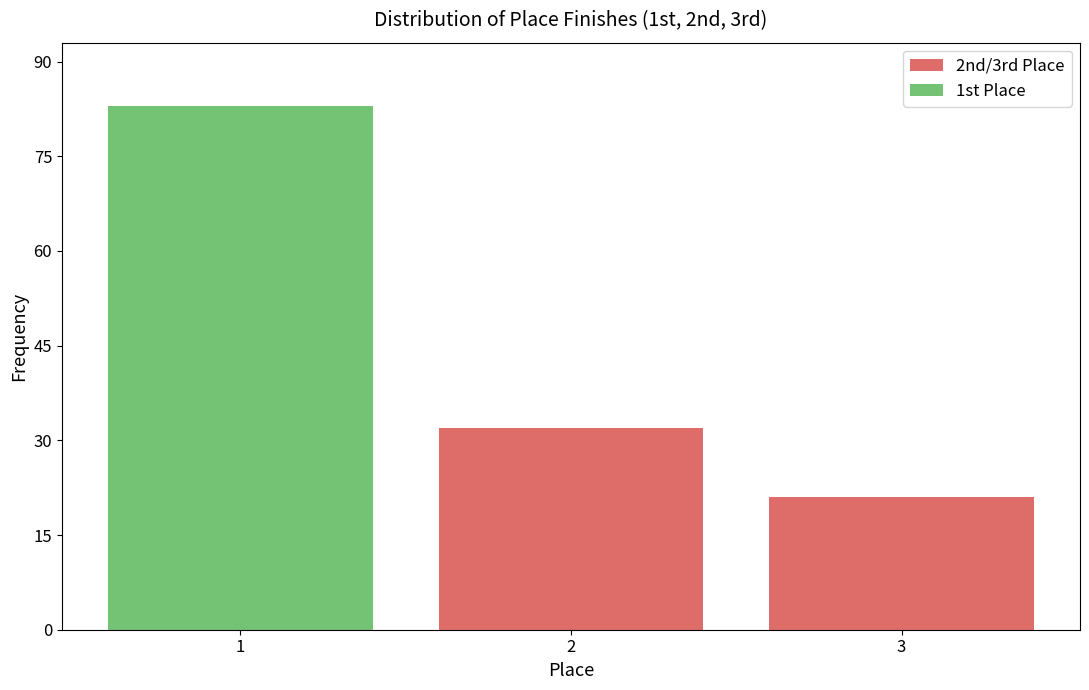

What is the total height of the stacked bar covering 1.5 to 2.5 on the x-axis? The values are not printed on the chart, so give them approximately, as read against the axis.

32